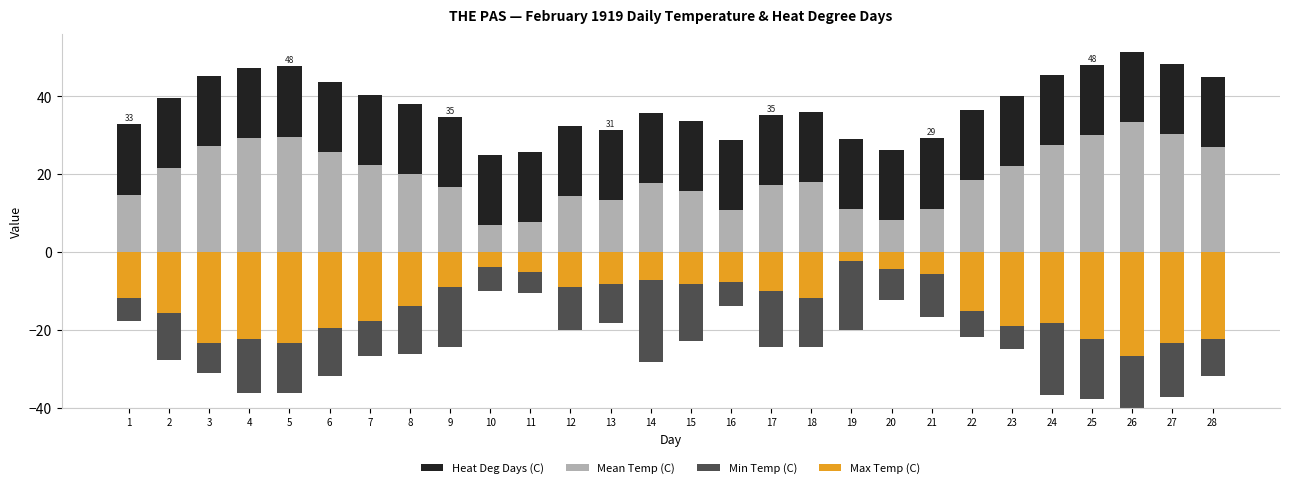

Reading left to right, list all the values displayed in this chart.

Heat Deg Days (C): 1=32.8	2=39.7	3=45.2	4=47.2	5=47.7	6=43.6	7=40.3	8=38.0	9=34.7	10=25.0	11=25.8	12=32.5	13=31.3	14=35.8	15=33.6	16=28.9	17=35.2	18=36.1	19=29.1	20=26.3	21=29.2	22=36.4	23=40.0	24=45.5	25=48.0	26=51.4	27=48.3	28=45.0
Mean Temp (C): 1=14.8	2=21.7	3=27.2	4=29.2	5=29.7	6=25.6	7=22.3	8=20.0	9=16.7	10=7.0	11=7.8	12=14.5	13=13.3	14=17.8	15=15.6	16=10.9	17=17.2	18=18.1	19=11.1	20=8.3	21=11.2	22=18.4	23=22.0	24=27.5	25=30.0	26=33.4	27=30.3	28=27.0
Min Temp (C): 1=17.8	2=27.8	3=31.1	4=36.1	5=36.1	6=31.7	7=26.7	8=26.1	9=24.4	10=10.0	11=10.6	12=20.0	13=18.3	14=28.3	15=22.8	16=13.9	17=24.4	18=24.4	19=20.0	20=12.2	21=16.7	22=21.7	23=25.0	24=36.7	25=37.8	26=40.0	27=37.2	28=31.7
Max Temp (C): 1=11.7	2=15.6	3=23.3	4=22.2	5=23.3	6=19.4	7=17.8	8=13.9	9=8.9	10=3.9	11=5.0	12=8.9	13=8.3	14=7.2	15=8.3	16=7.8	17=10.0	18=11.7	19=2.2	20=4.4	21=5.6	22=15.0	23=18.9	24=18.3	25=22.2	26=26.7	27=23.3	28=22.2